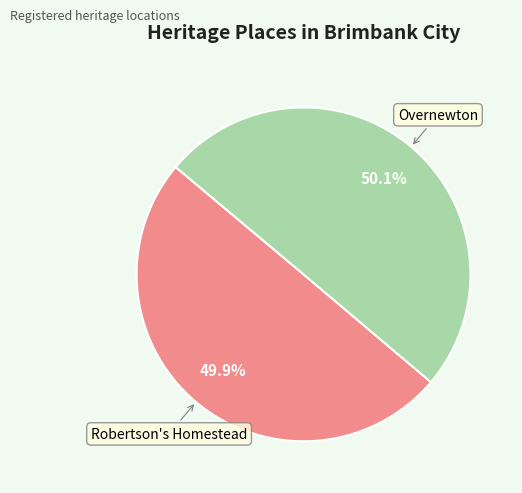

Is there a majority slice in this chart?

Yes